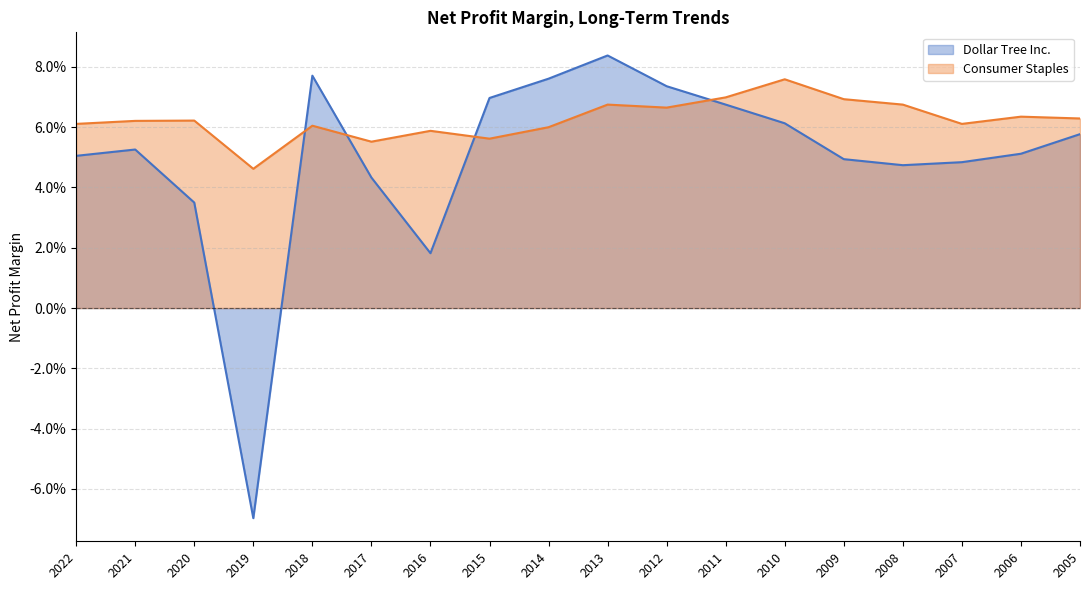

What are all the series names shown in the legend?

Dollar Tree Inc., Consumer Staples